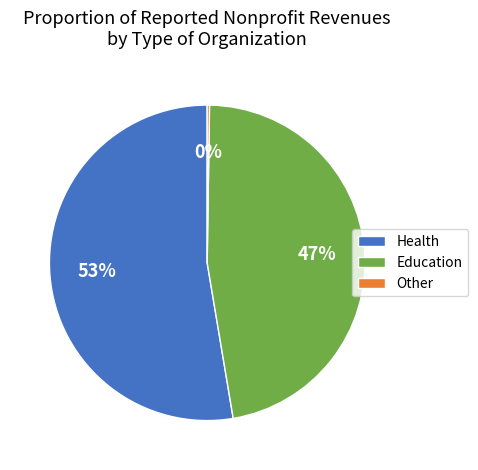

Is it true that Education is 47% of the pie?

True